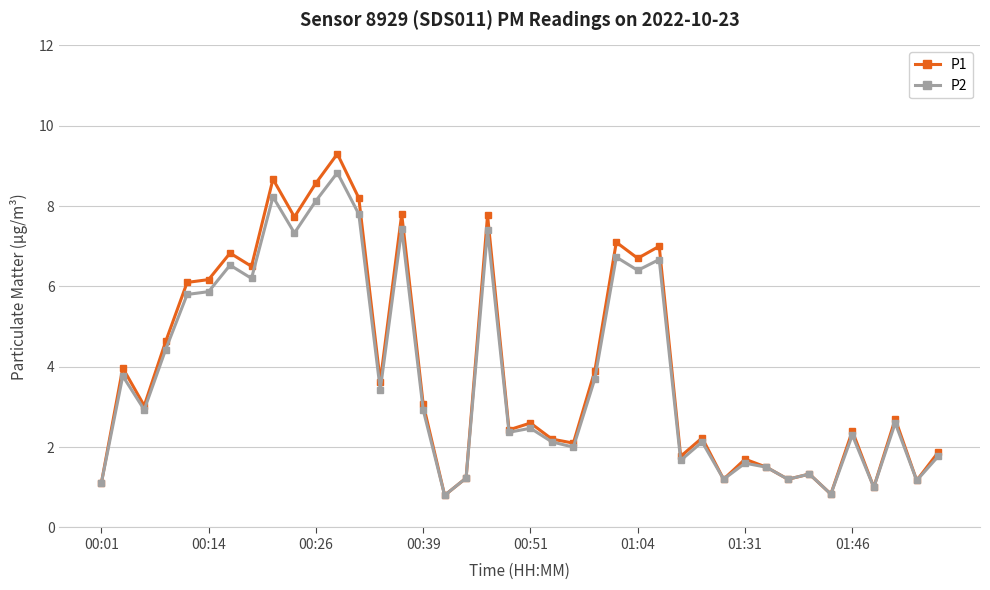

Which series has the widest spread of values?

P1